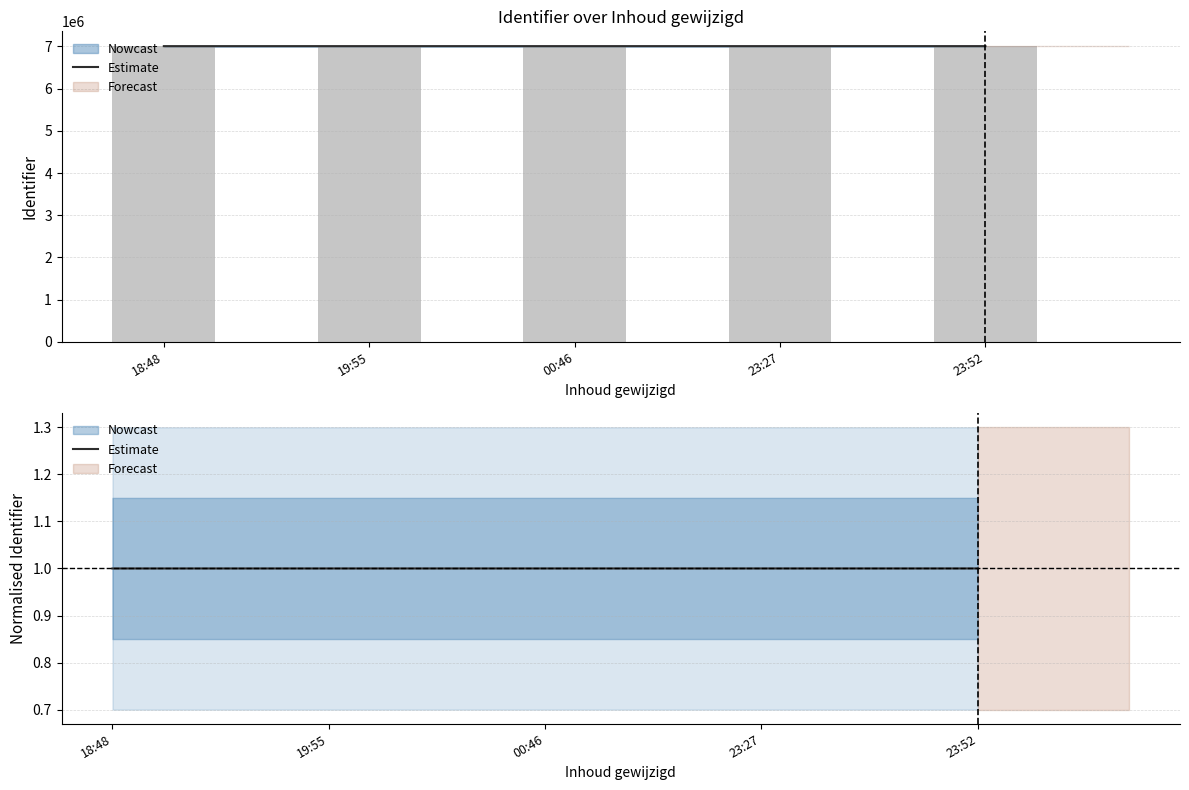

Rank the categories by value from lowest to highest.

18:48, 19:55, 00:46, 23:27, 23:52